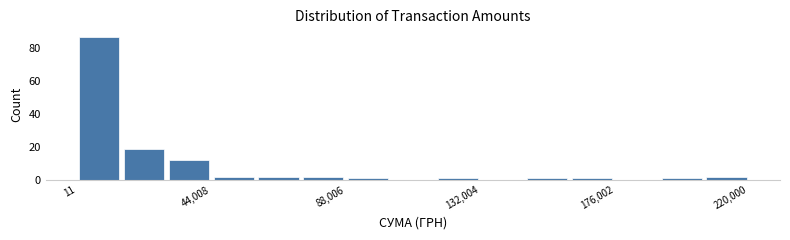

Read against the x-axis, roughly where is the centre of the tallest bar?

5000